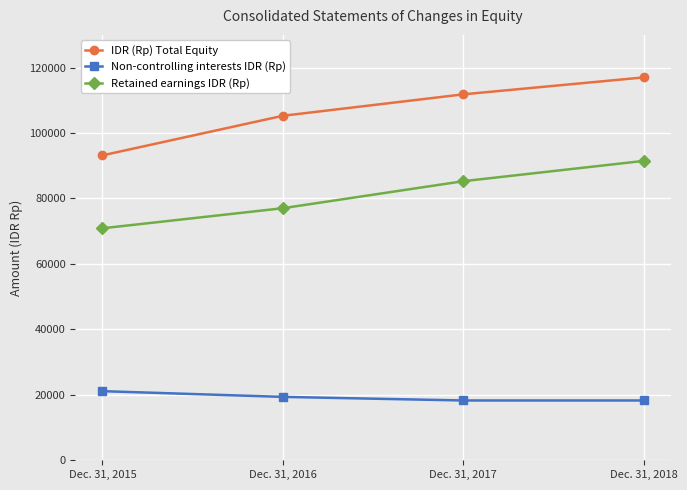

What is the approximate value of Retained earnings IDR (Rp) at Dec. 31, 2018?

91488